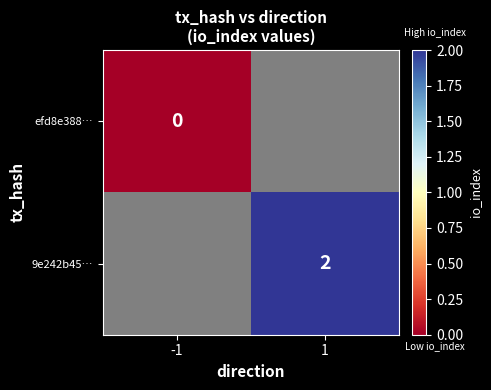

True or false: 9e242b45… has a value of 2 at 1.

True